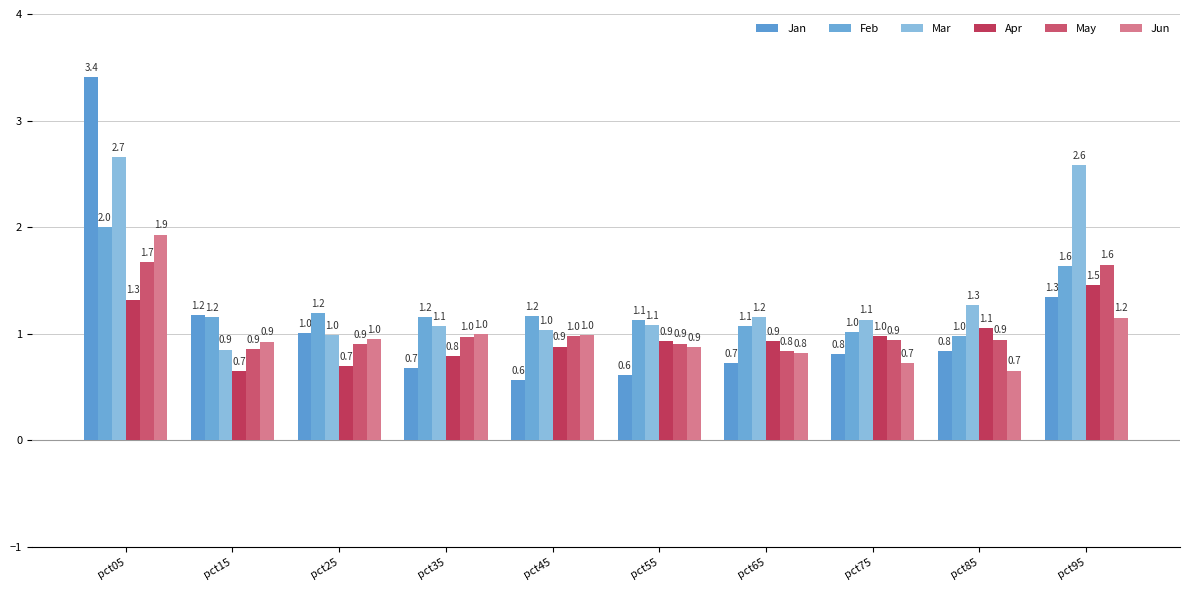

At how many categories does at least one series exceed 1?

10